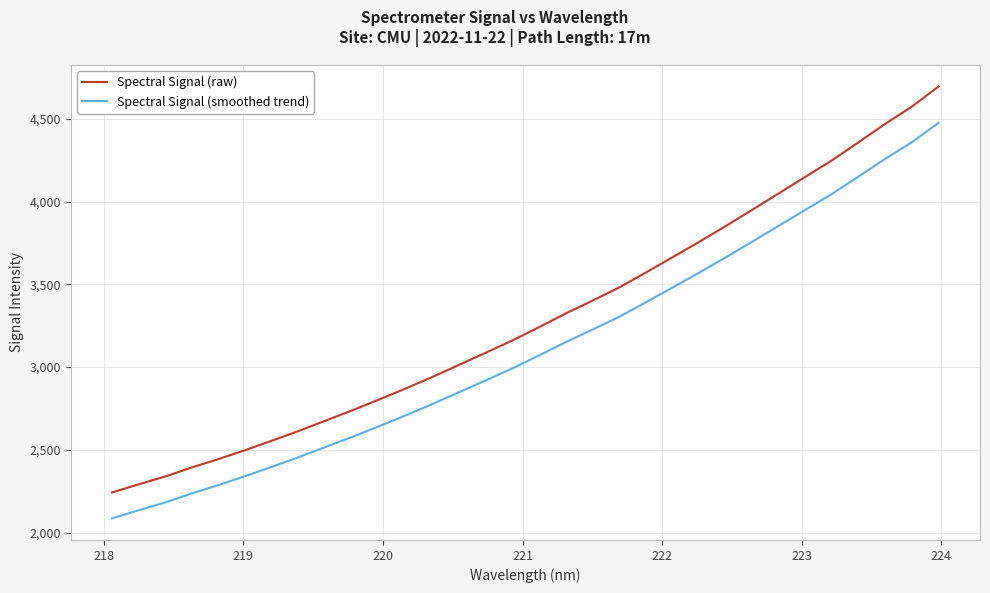

What is the difference between the second highest and second lowest values in the Spectral Signal (raw) series?

2284.2